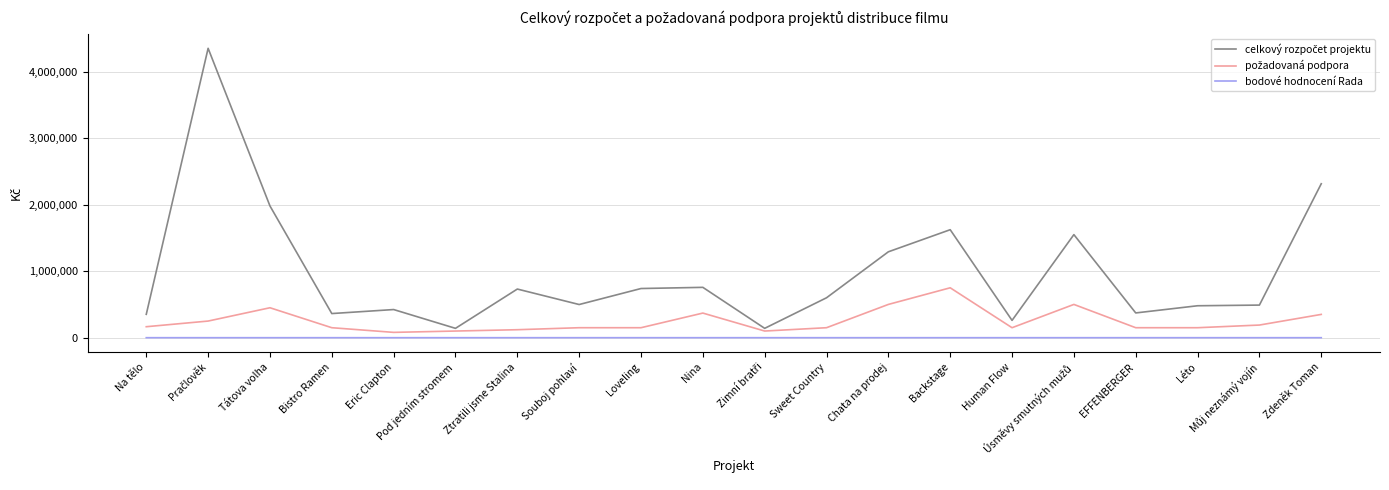

What is the difference between the highest and lowest values at Sweet Country?

600000